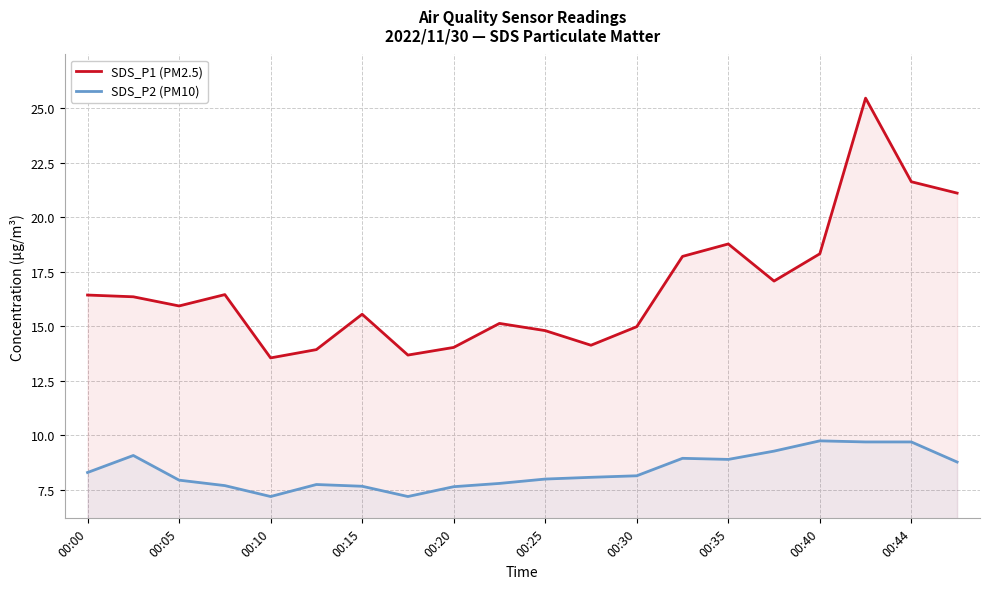

Reading right to left, list all the values displayed in this chart.

SDS_P1 (PM2.5): 21.1	21.6	25.4	18.3	17.1	18.8	18.2	15.0	14.1	14.8	15.1	14.0	13.7	15.6	13.9	13.6	16.4	15.9	16.4	16.4
SDS_P2 (PM10): 8.8	9.7	9.7	9.8	9.3	8.9	8.9	8.2	8.1	8.0	7.8	7.7	7.2	7.7	7.8	7.2	7.7	8.0	9.1	8.3